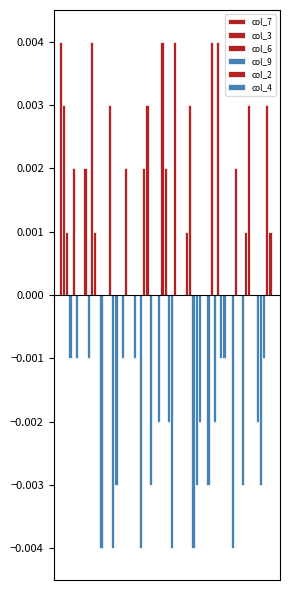

How many data points does each series have?

9